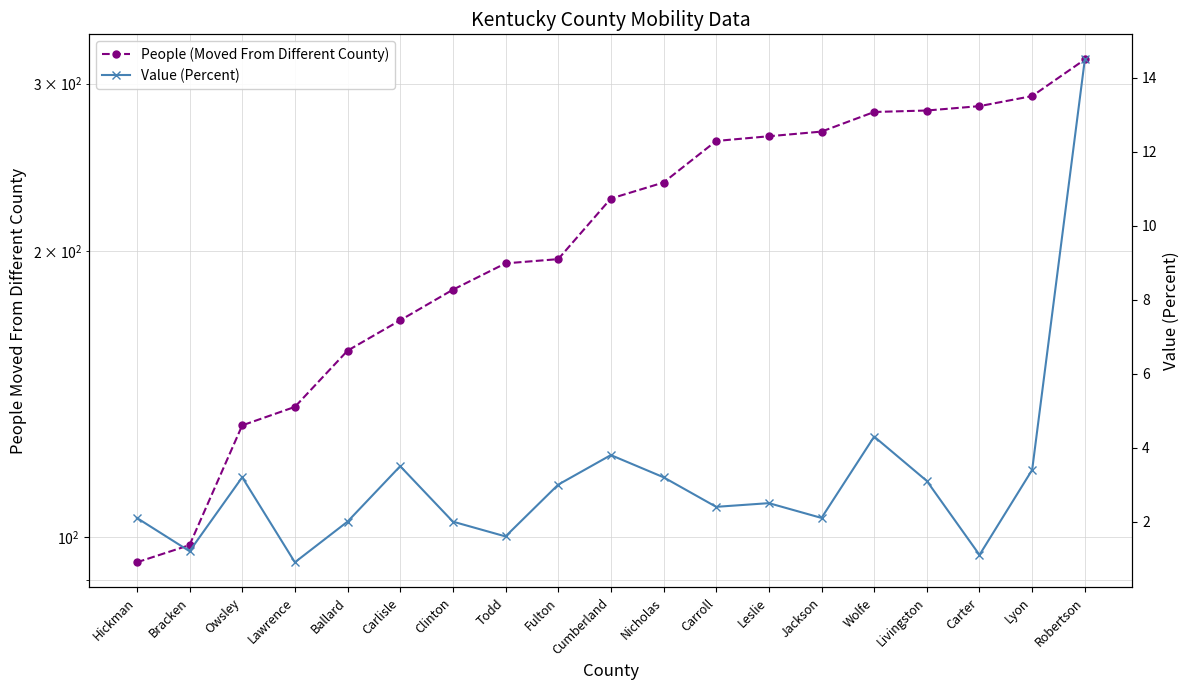

Reading left to right, list all the values displayed in this chart.

People (Moved From Different County): Hickman=94.0	Bracken=98.0	Owsley=131.0	Lawrence=137.0	Ballard=157.0	Carlisle=169.0	Clinton=182.0	Todd=194.0	Fulton=196.0	Cumberland=227.0	Nicholas=236.0	Carroll=261.0	Leslie=264.0	Jackson=267.0	Wolfe=280.0	Livingston=281.0	Carter=284.0	Lyon=291.0	Robertson=318.0
Value (Percent): Hickman=2.1	Bracken=1.2	Owsley=3.2	Lawrence=0.9	Ballard=2.0	Carlisle=3.5	Clinton=2.0	Todd=1.6	Fulton=3.0	Cumberland=3.8	Nicholas=3.2	Carroll=2.4	Leslie=2.5	Jackson=2.1	Wolfe=4.3	Livingston=3.1	Carter=1.1	Lyon=3.4	Robertson=14.5